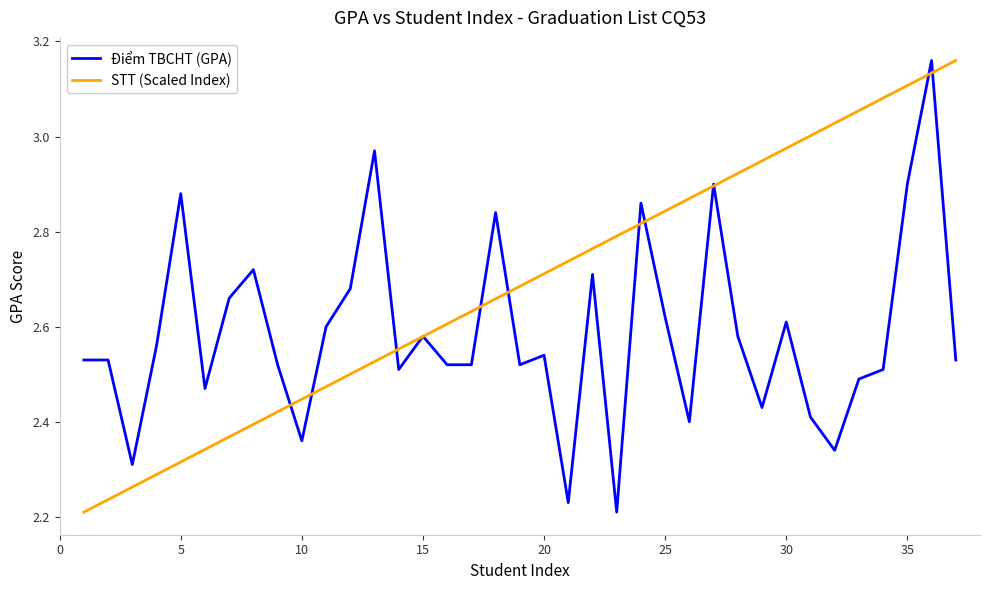

At how many categories does at least one series exceed 2?

37